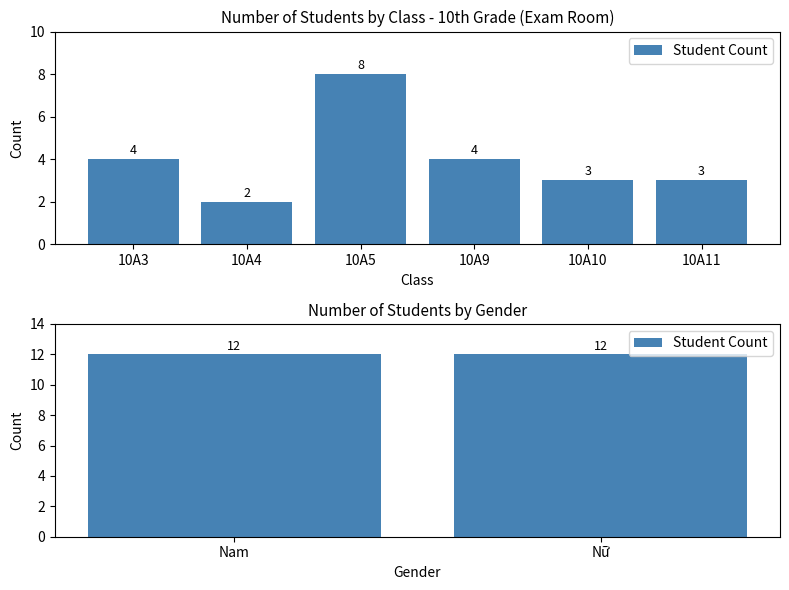

At Nữ, list the series in order from largest to smallest.

Nữ, Nam